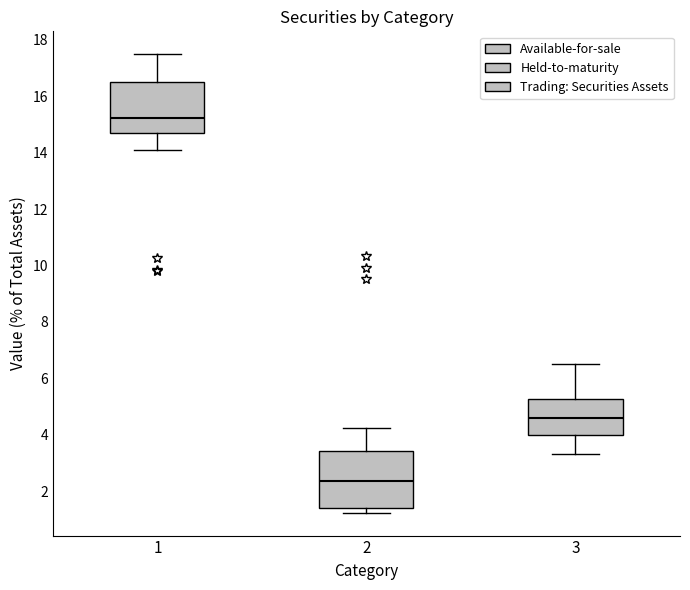

Where does the median line of the box at x = 2 sit on the y-axis? The values are not printed on the chart, so give them approximately, as read against the axis.

2.4